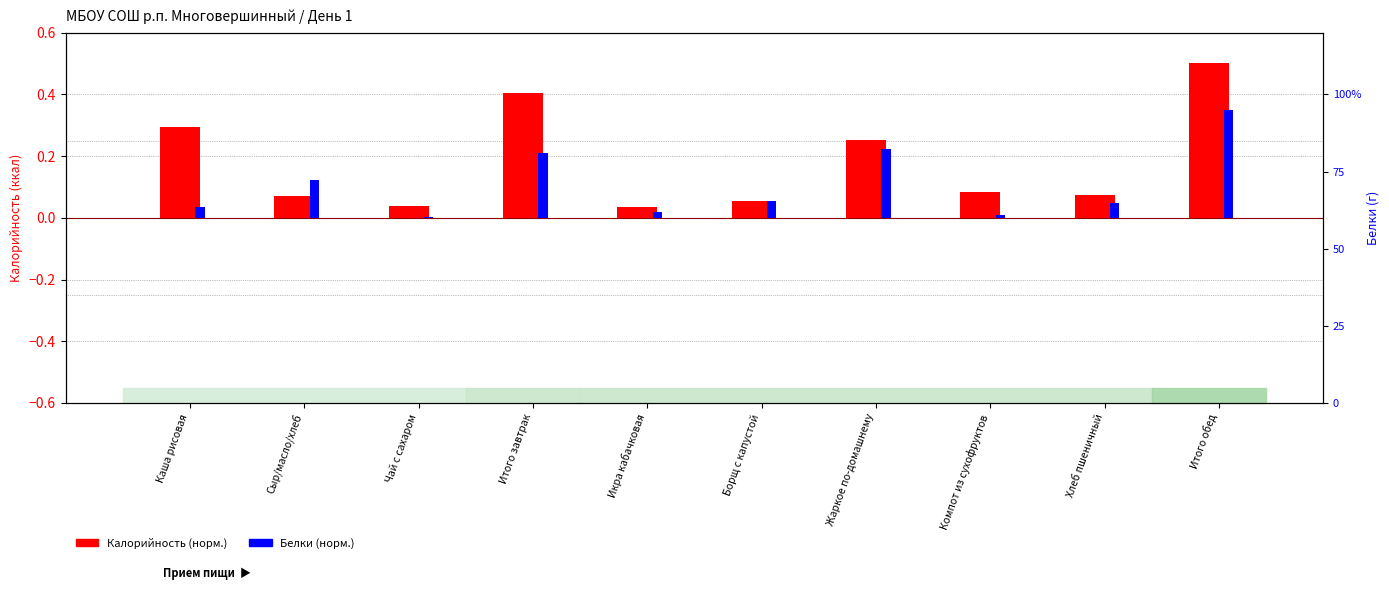

Reading left to right, extract all data points from this chart.

Калорийность (норм.): Каша рисовая=0.3	Сыр/масло/хлеб=0.1	Чай с сахаром=0.0	Итого завтрак=0.4	Икра кабачковая=0.0	Борщ с капустой=0.1	Жаркое по-домашнему=0.3	Компот из сухофруктов=0.1	Хлеб пшеничный=0.1	Итого обед=0.5
Белки (норм.): Каша рисовая=0.0	Сыр/масло/хлеб=0.1	Чай с сахаром=0.0	Итого завтрак=0.2	Икра кабачковая=0.0	Борщ с капустой=0.1	Жаркое по-домашнему=0.2	Компот из сухофруктов=0.0	Хлеб пшеничный=0.0	Итого обед=0.3